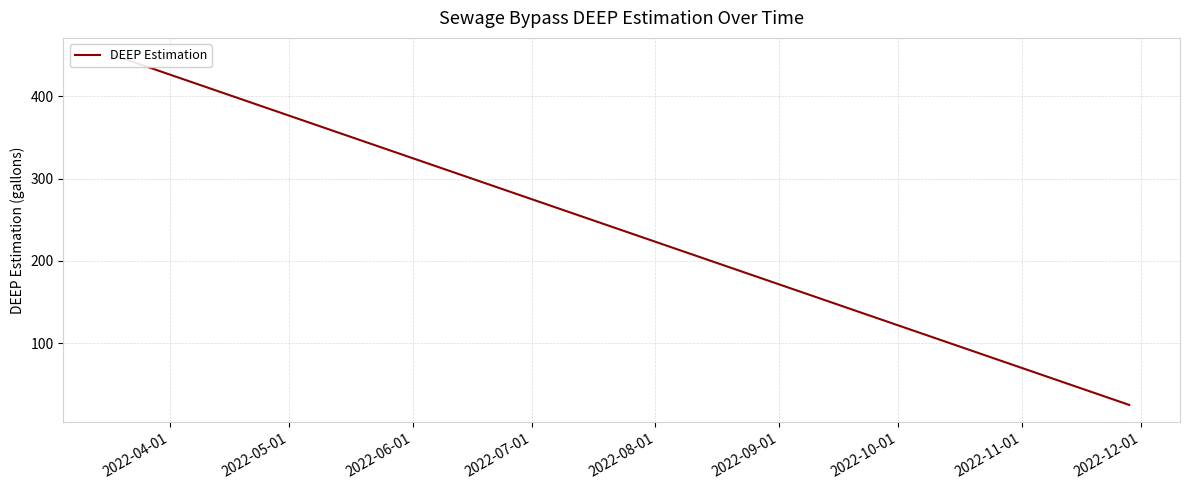

What position from the left is 2022-04-01?

1